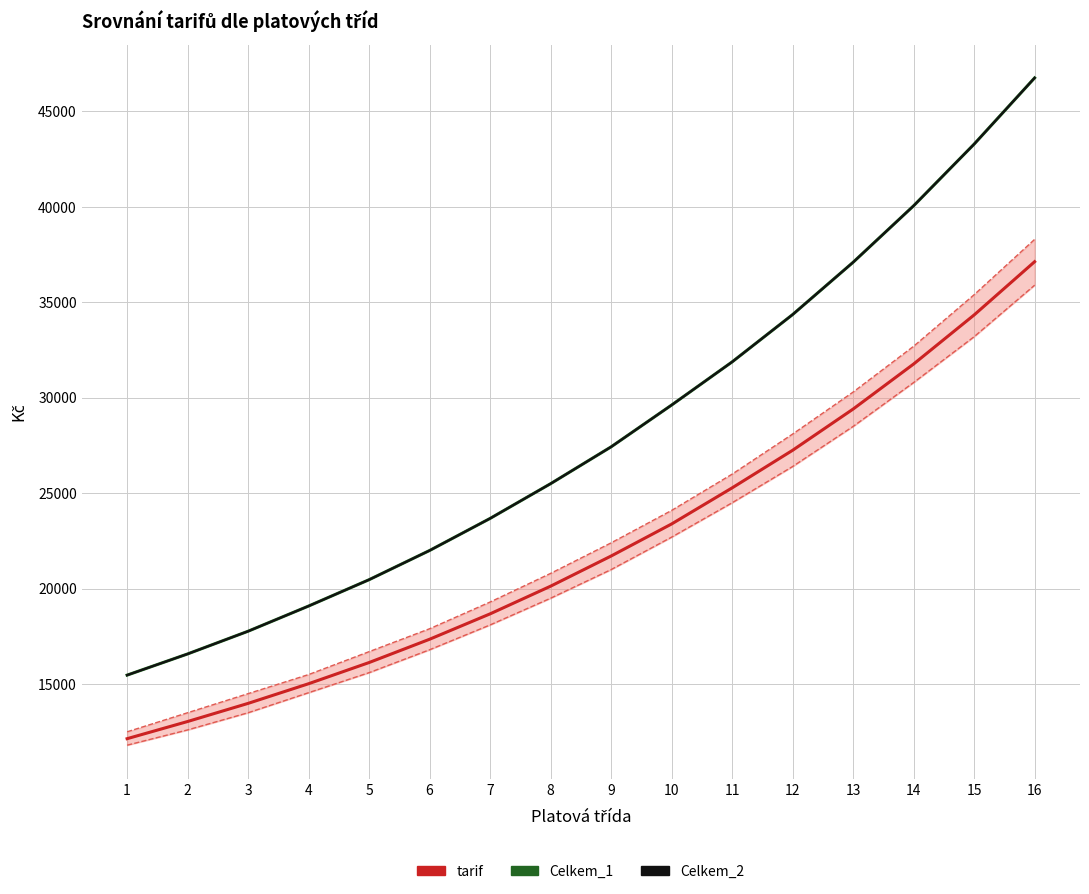

Rank the series at 2 from lowest to highest value.

tarif, Celkem_1, Celkem_2